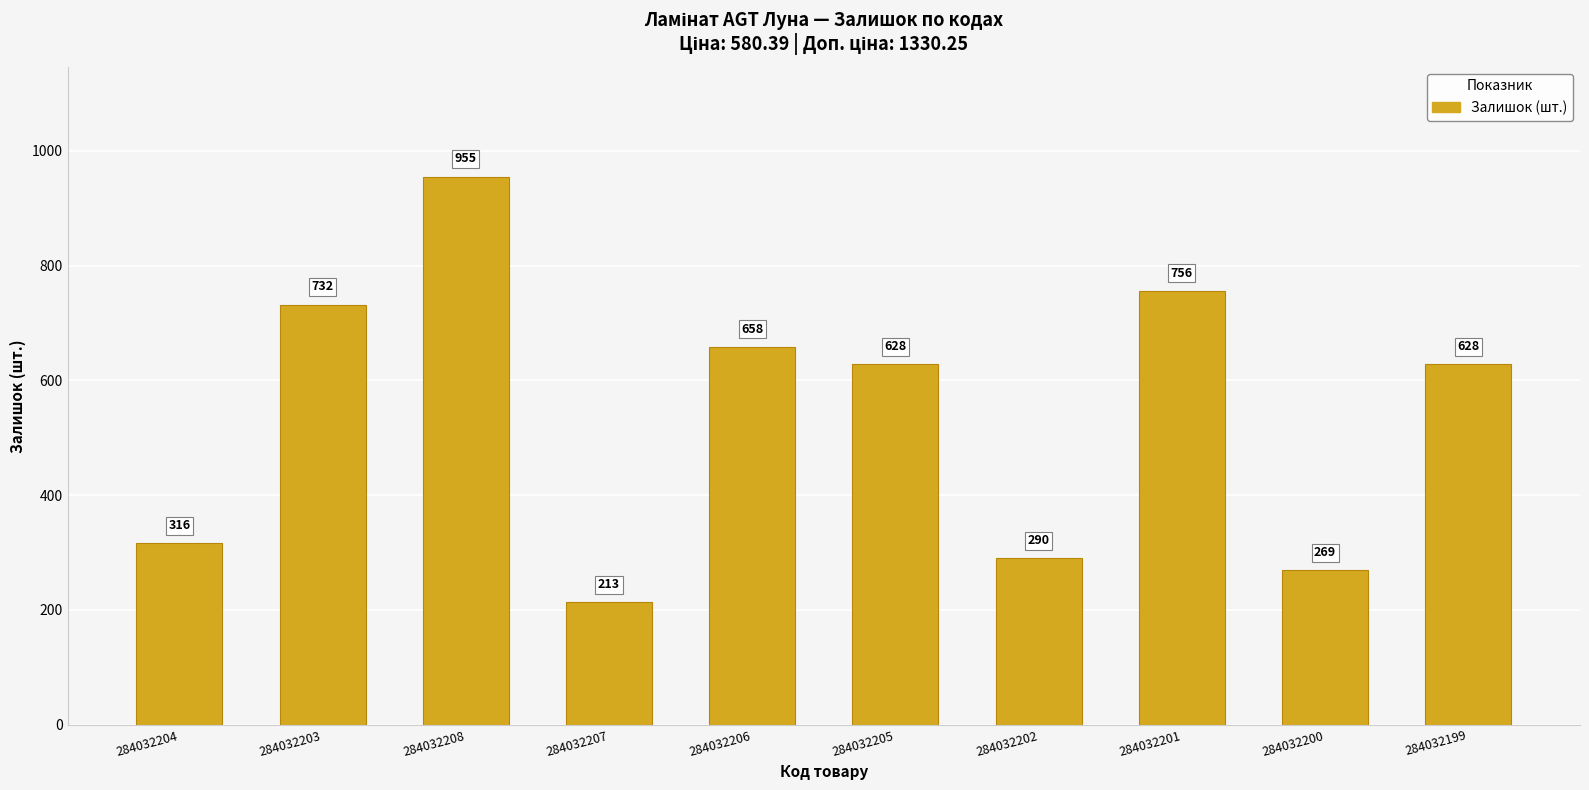

What is the difference between the second highest and minimum values?

543